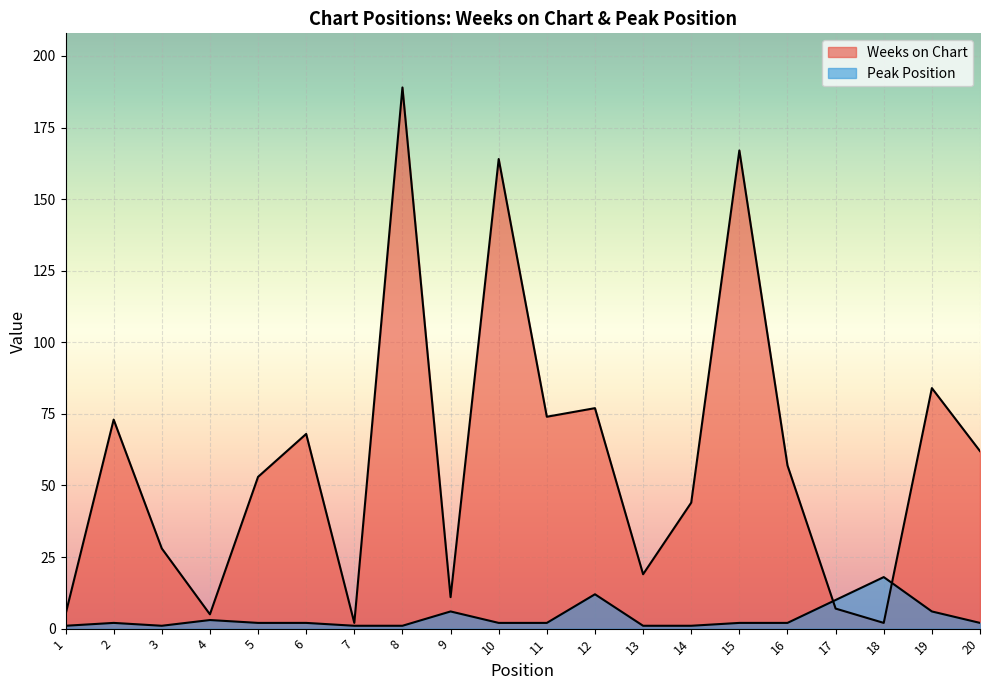

The value of Weeks on Chart at 8 is 189. True or false?

True